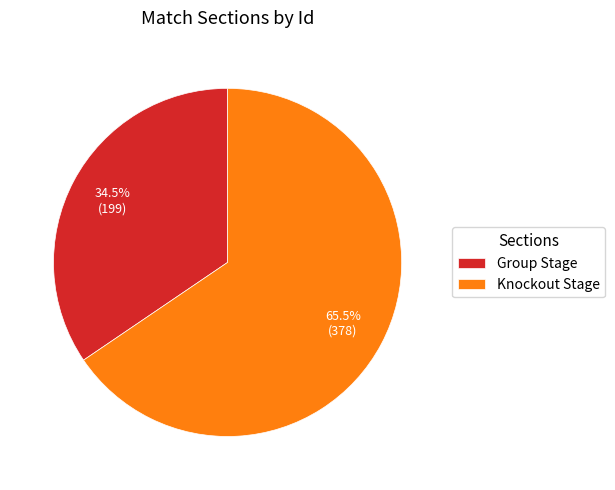

Which has a higher value, Group Stage or Knockout Stage?

Knockout Stage